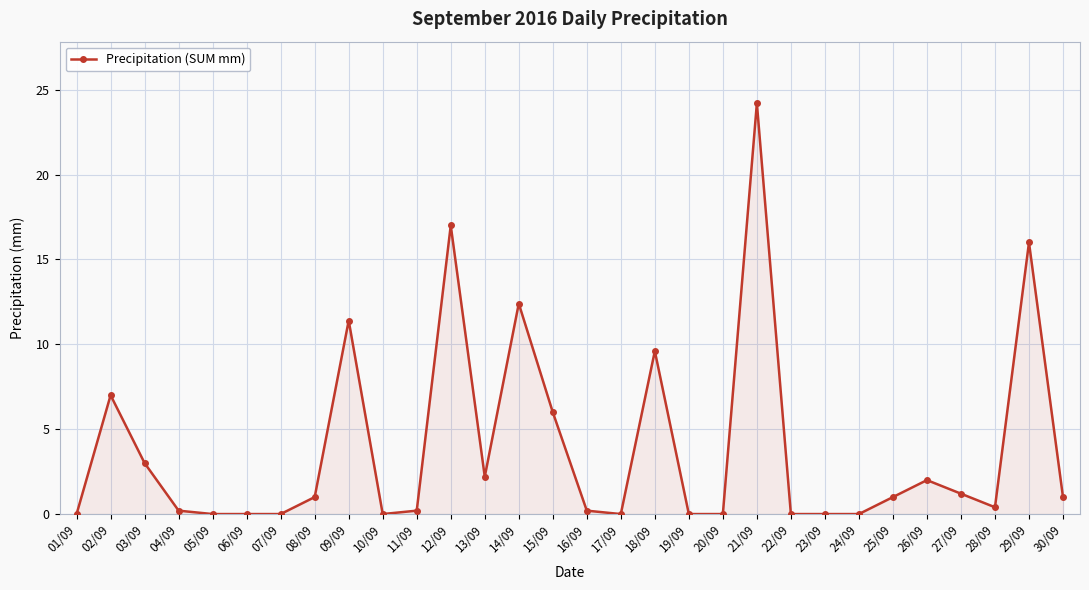

How many categories are shown in the chart?

30